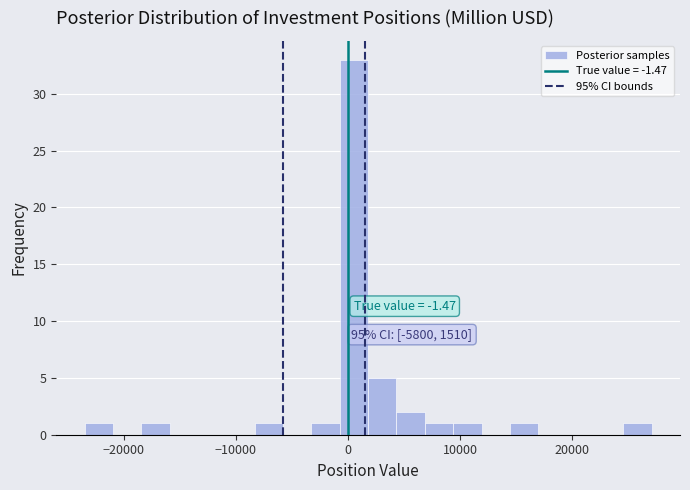

Read against the x-axis, roughly where is the centre of the tallest bar?

1000